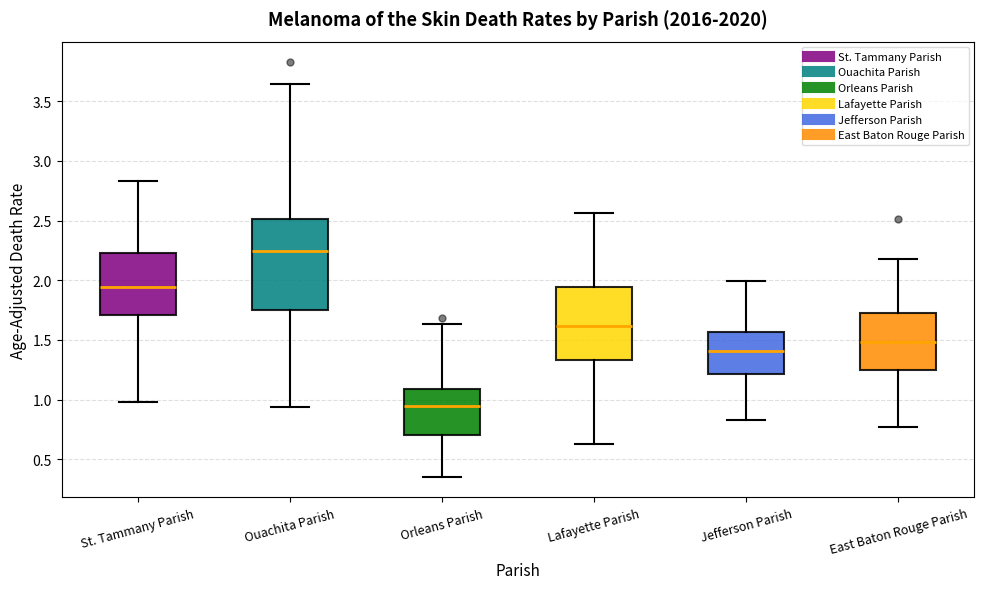

Where does the upper whisker of the box for St. Tammany Parish end on the y-axis? The values are not printed on the chart, so give them approximately, as read against the axis.

2.85